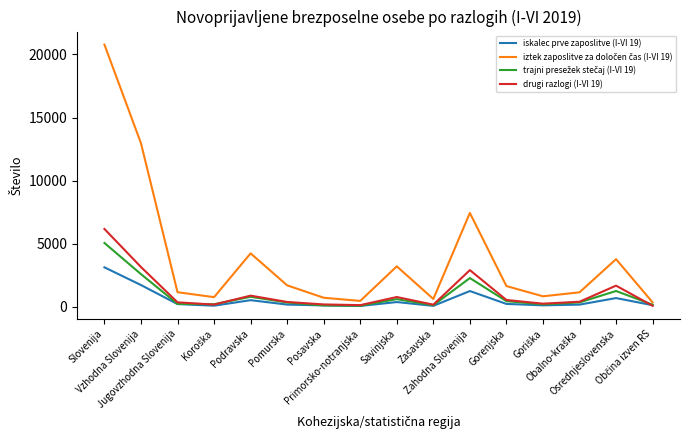

Does the chart display data point markers on the line(s)?

No